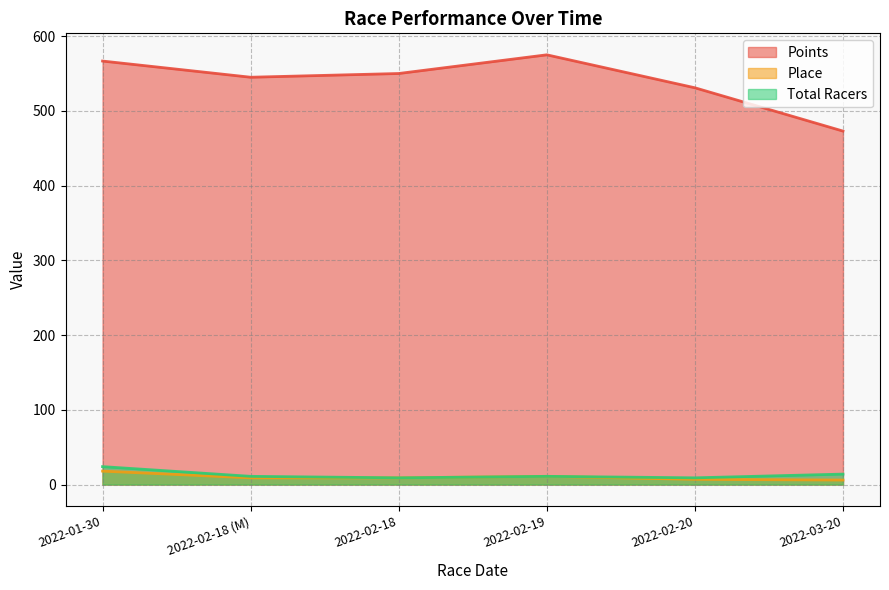

What is the sum of all Total Racers values?

78.0